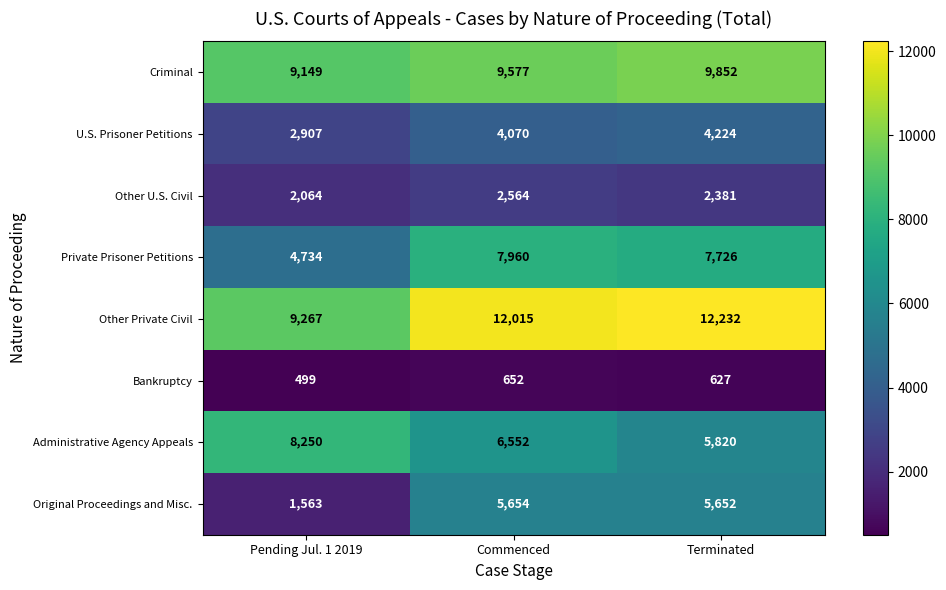

What is the difference between the second highest and minimum values in the Original Proceedings and Misc. series?

4089